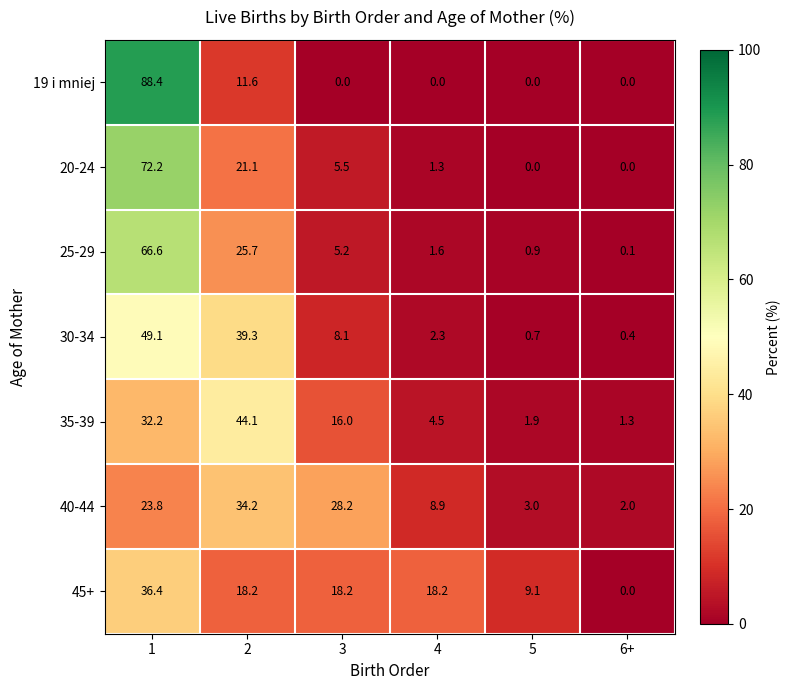

What is the difference between the highest and lowest values at 2?

32.5